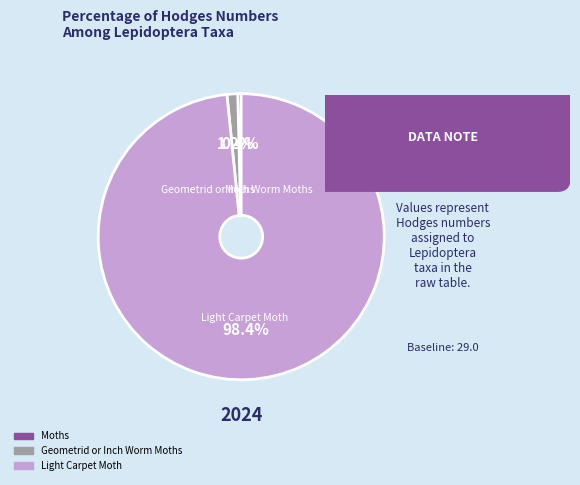

True or false: Light Carpet Moth accounts for 98% of the total.

True